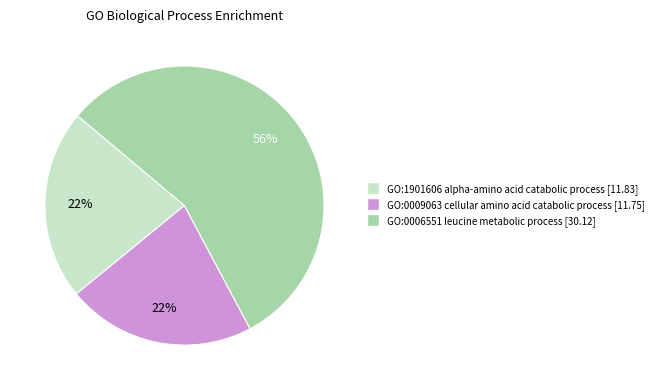

Approximately how many times larger is the value at GO:1901606 alpha-amino acid catabolic process compared to GO:0006551 leucine metabolic process?

0.4